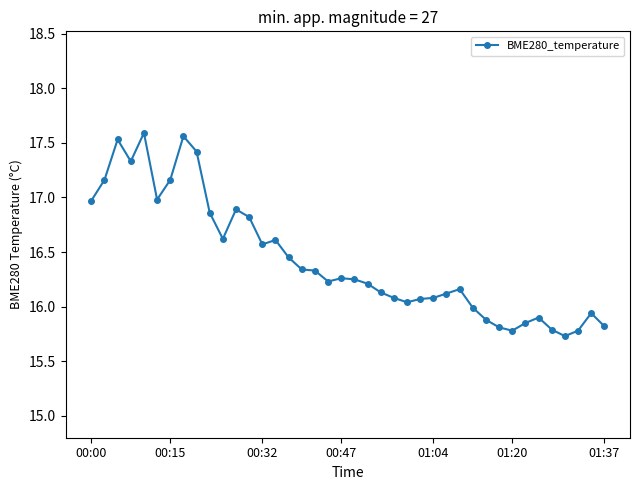

True or false: the data has more than 1 interior local peaks.

True